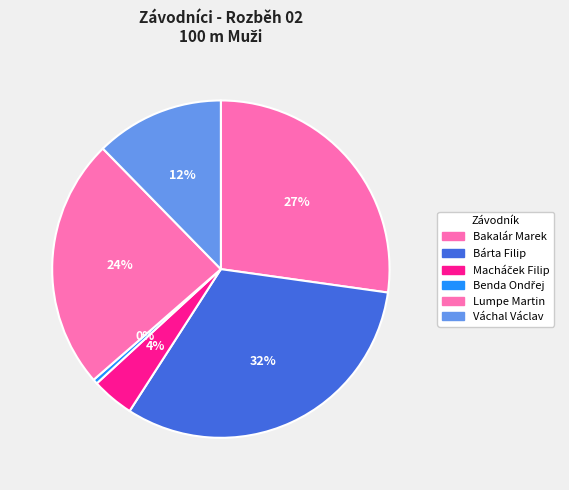

What is the change in value from Bakalár Marek to Macháček Filip?

-154